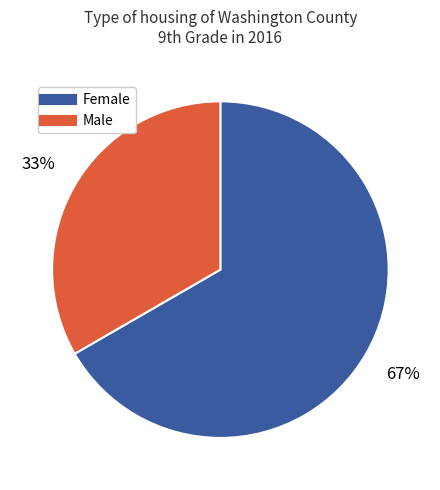

To the nearest percent, what is the average slice percentage?

50%